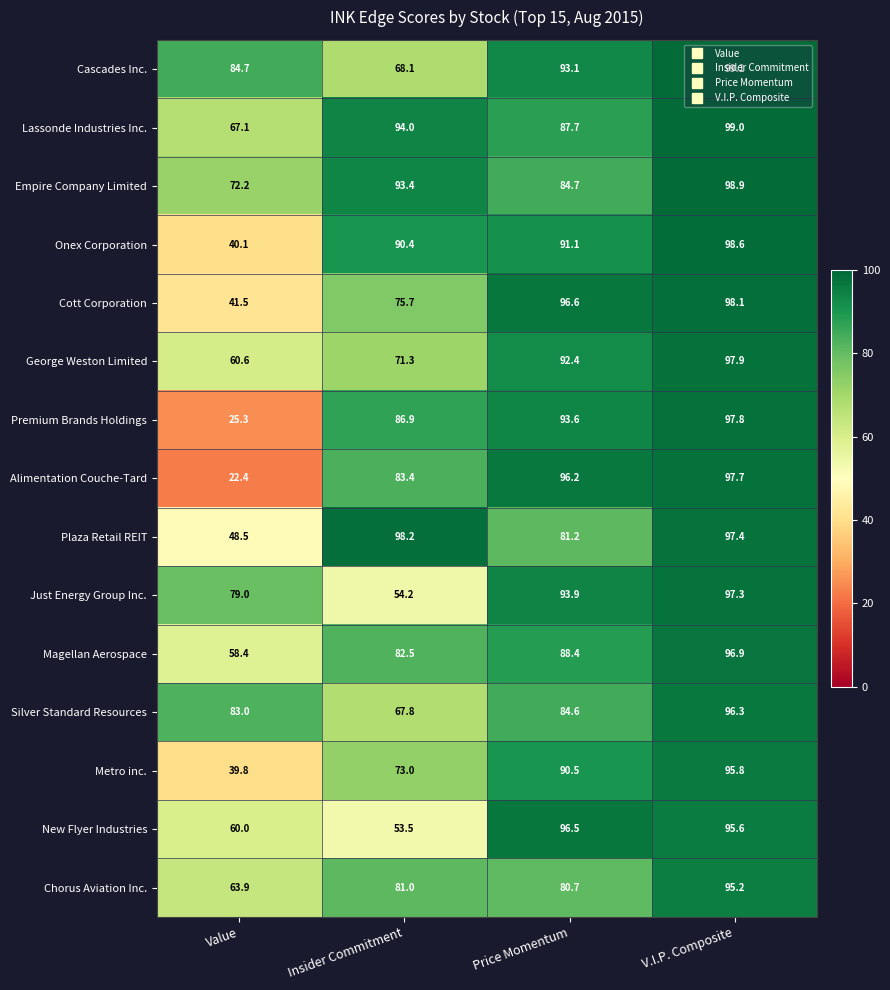

Rank the series by their maximum value, from highest to lowest.

Cascades Inc., Lassonde Industries Inc., Empire Company Limited, Onex Corporation, Plaza Retail REIT, Cott Corporation, George Weston Limited, Premium Brands Holdings, Alimentation Couche-Tard, Just Energy Group Inc., Magellan Aerospace, New Flyer Industries, Silver Standard Resources, Metro inc., Chorus Aviation Inc.